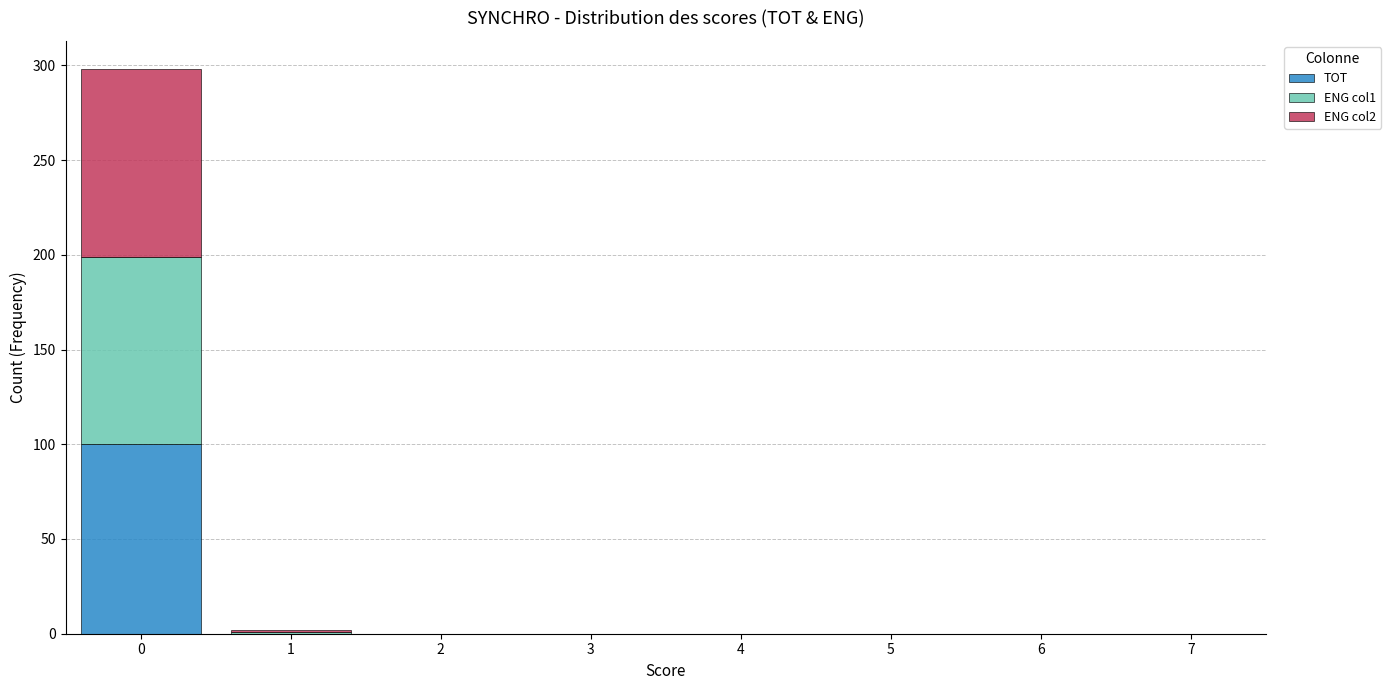

What is the total height of the stacked bar covering -0.5 to 0.5 on the x-axis? The values are not printed on the chart, so give them approximately, as read against the axis.

300